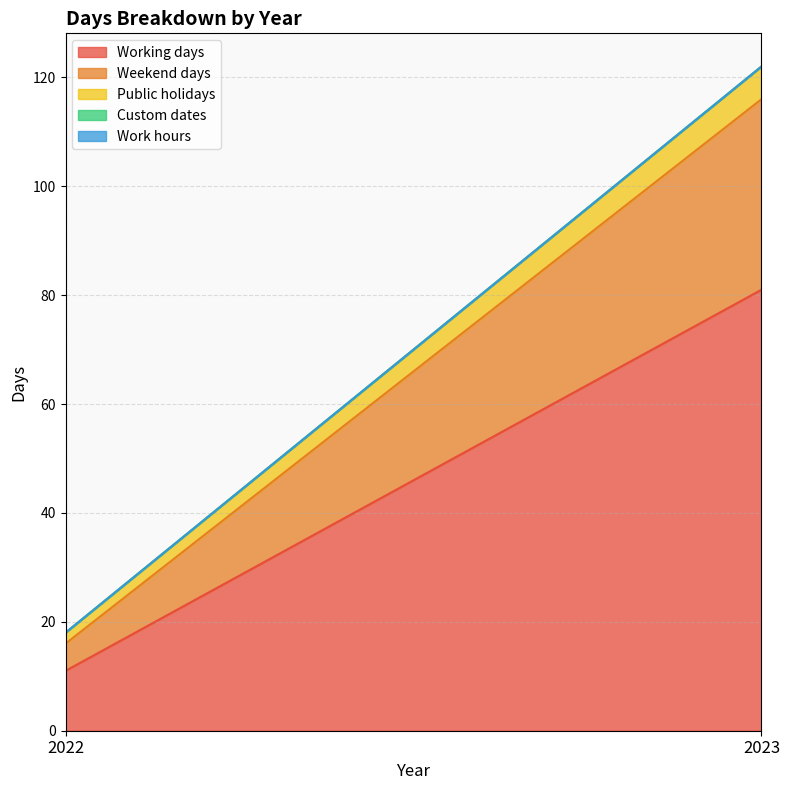

What is the approximate value of Public holidays at 2023?

6